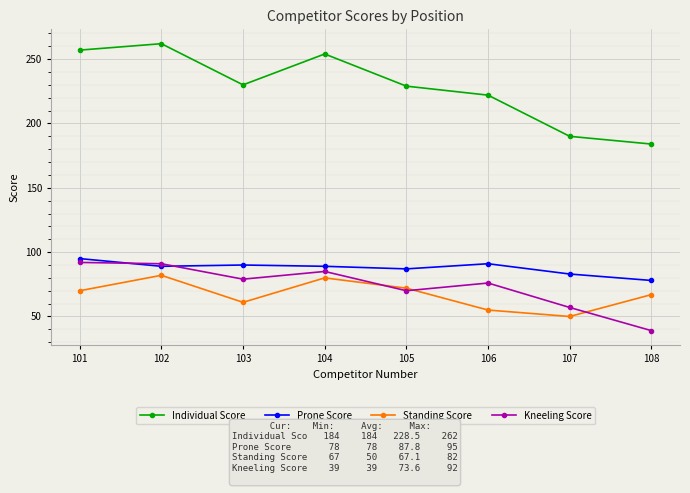

Where is the first local minimum for Standing Score?

103